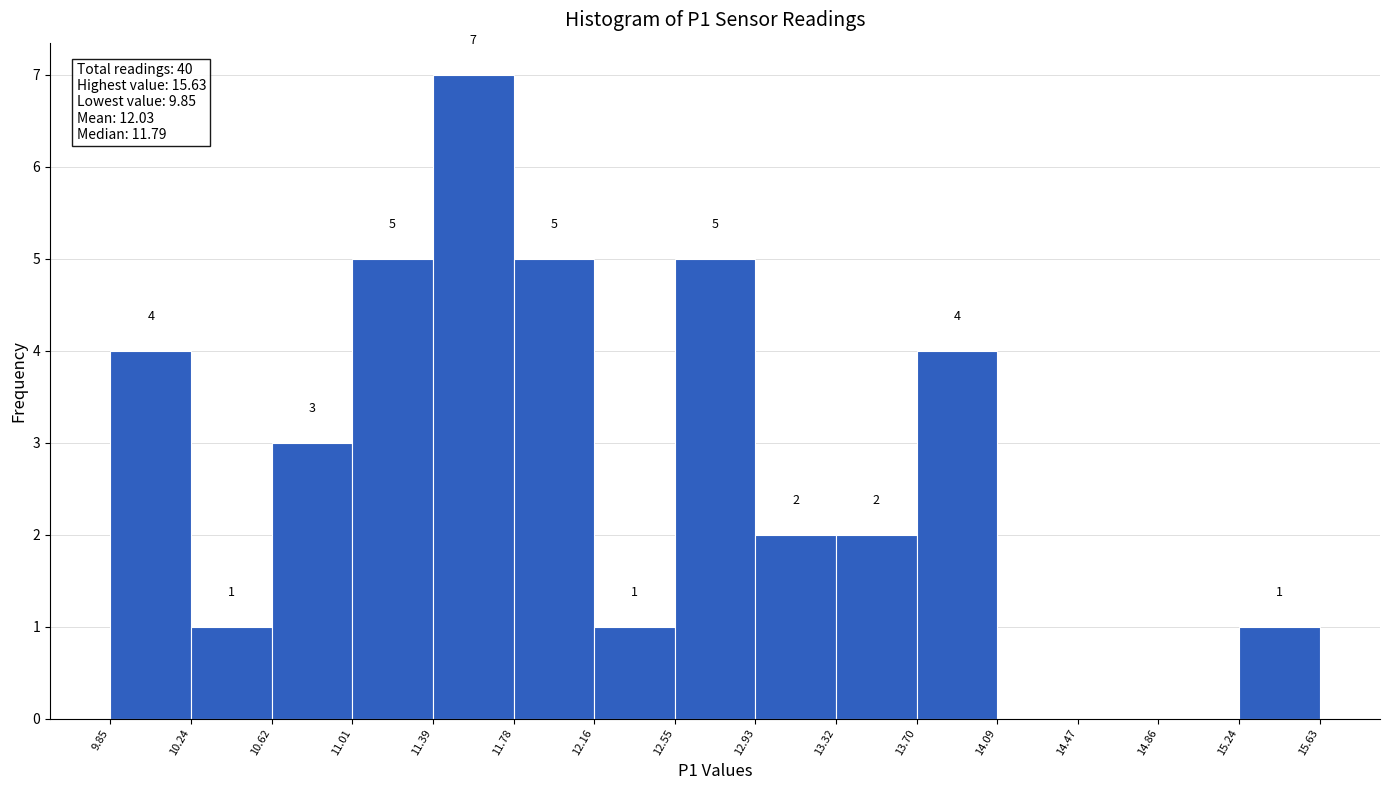

Which range on the x-axis has the tallest bar?

11.39 to 11.78